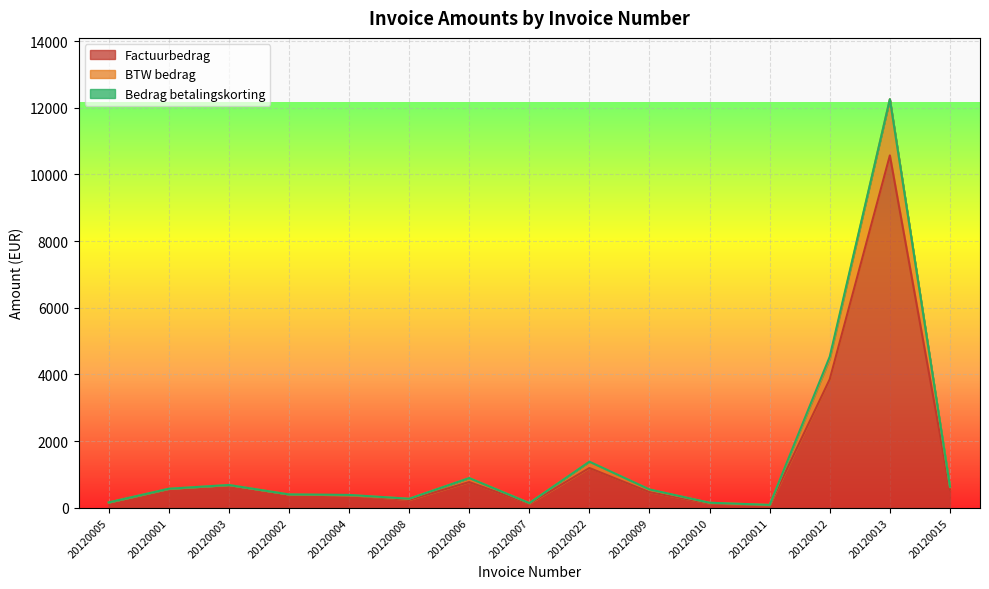

What is the sum of all BTW bedrag values?

23062.8